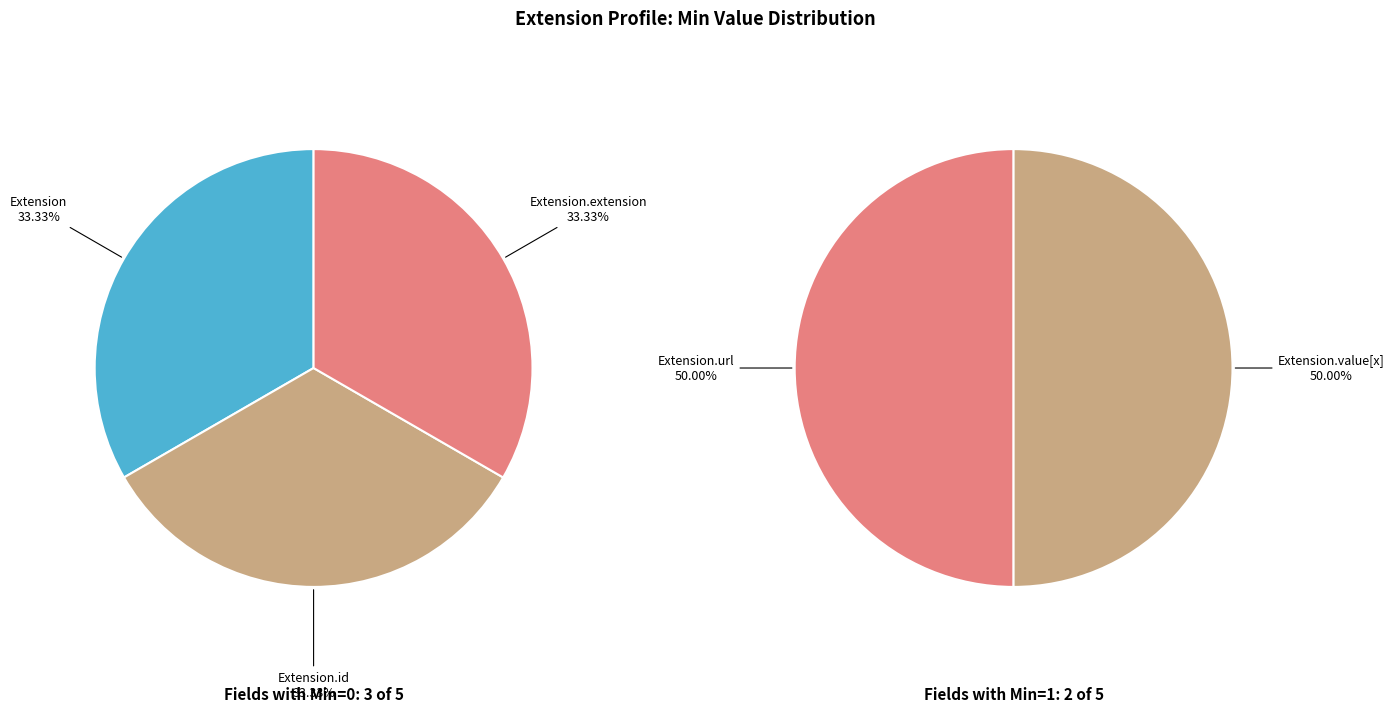

Is there any slice that represents more than half of the pie?

No